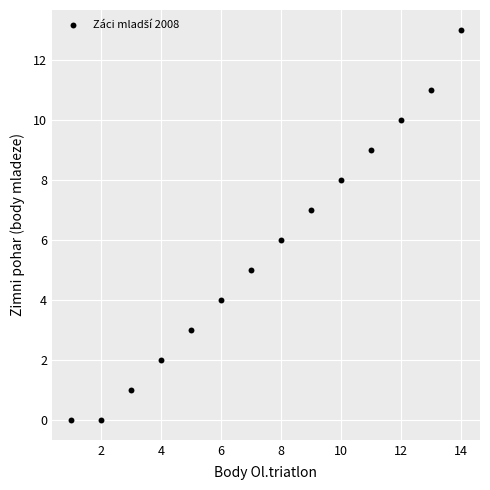

What is the range of X values (max minus min)?

13